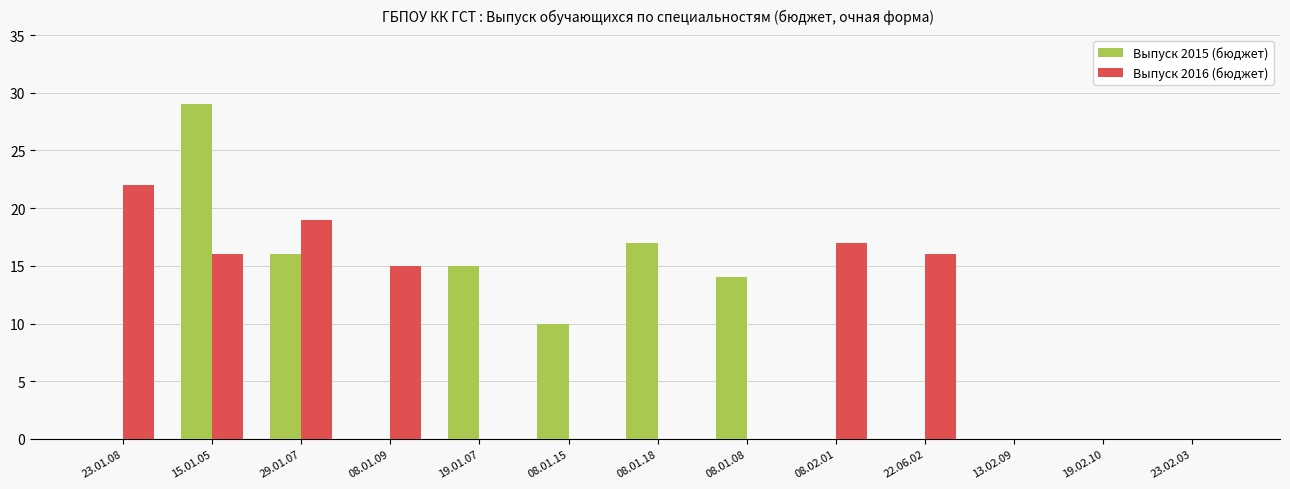

At which category is the sum across all series the highest?

15.01.05